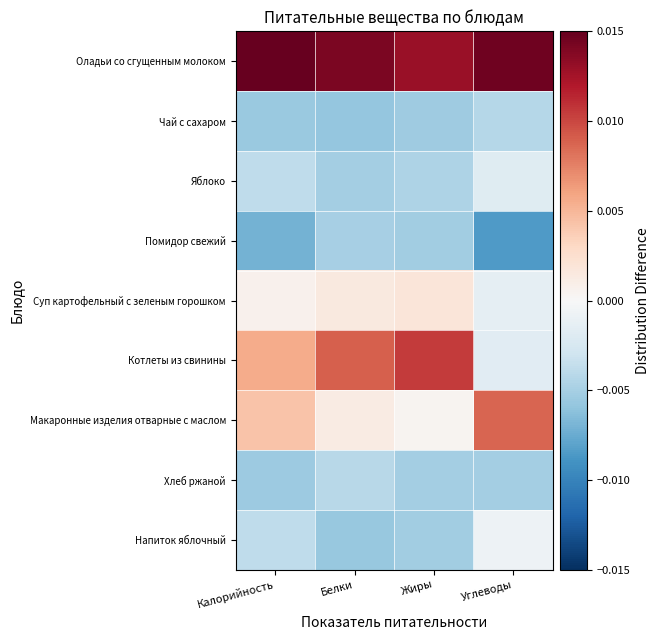

List the series in order of their peak value, highest first.

Оладьи со сгущенным молоком, Котлеты из свинины, Макаронные изделия отварные с маслом, Суп картофельный с зеленым горошком, Напиток яблочный, Яблоко, Хлеб ржаной, Чай с сахаром, Помидор свежий